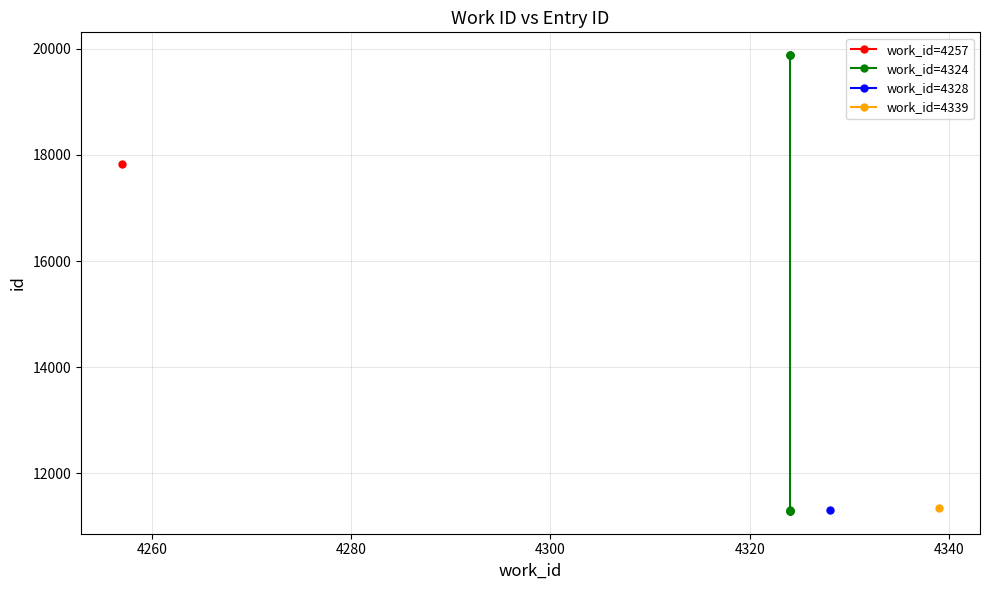

Does the chart have visible grid lines?

Yes